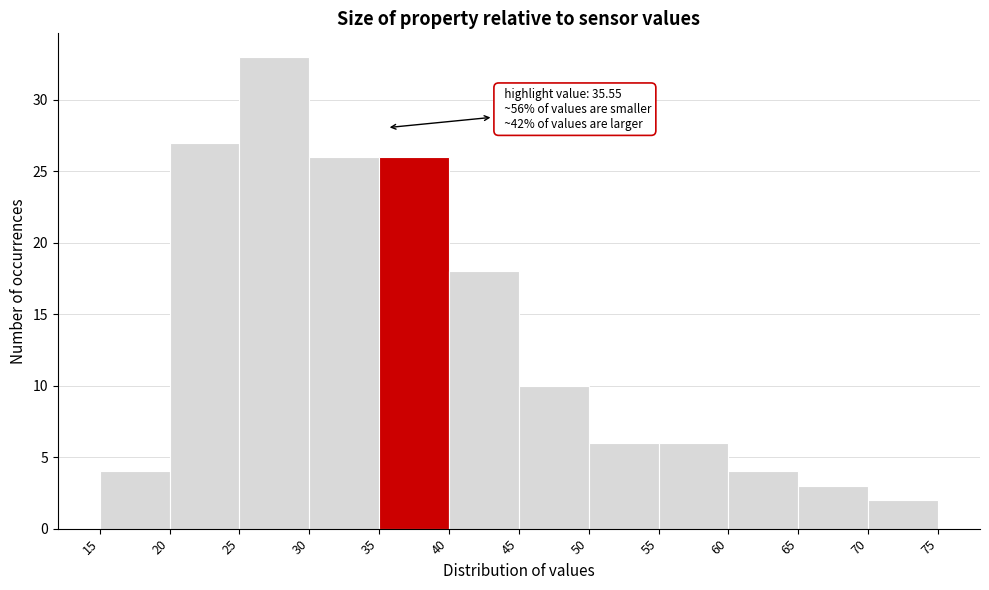

Which range on the x-axis has the tallest bar?

25 to 30